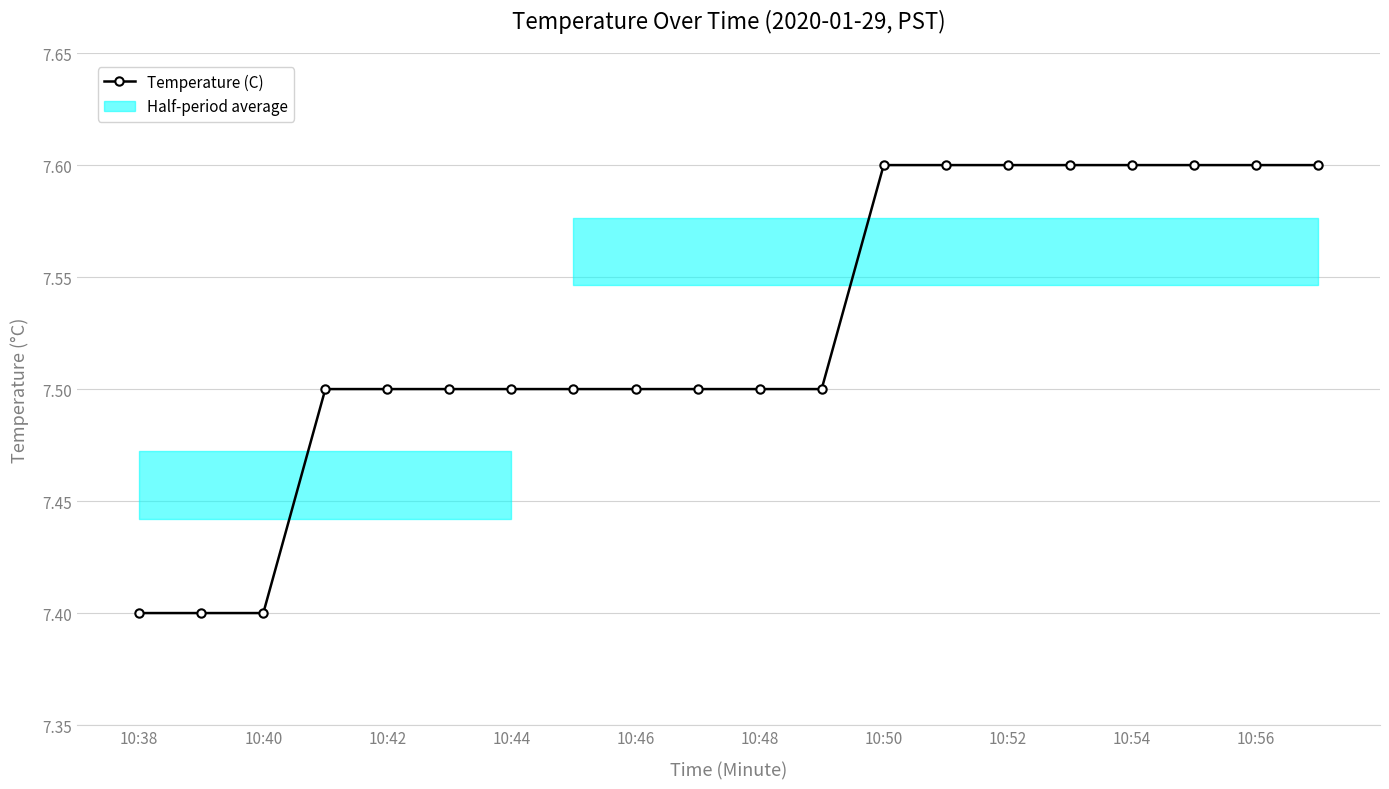

What position from the left is 10:52?

8